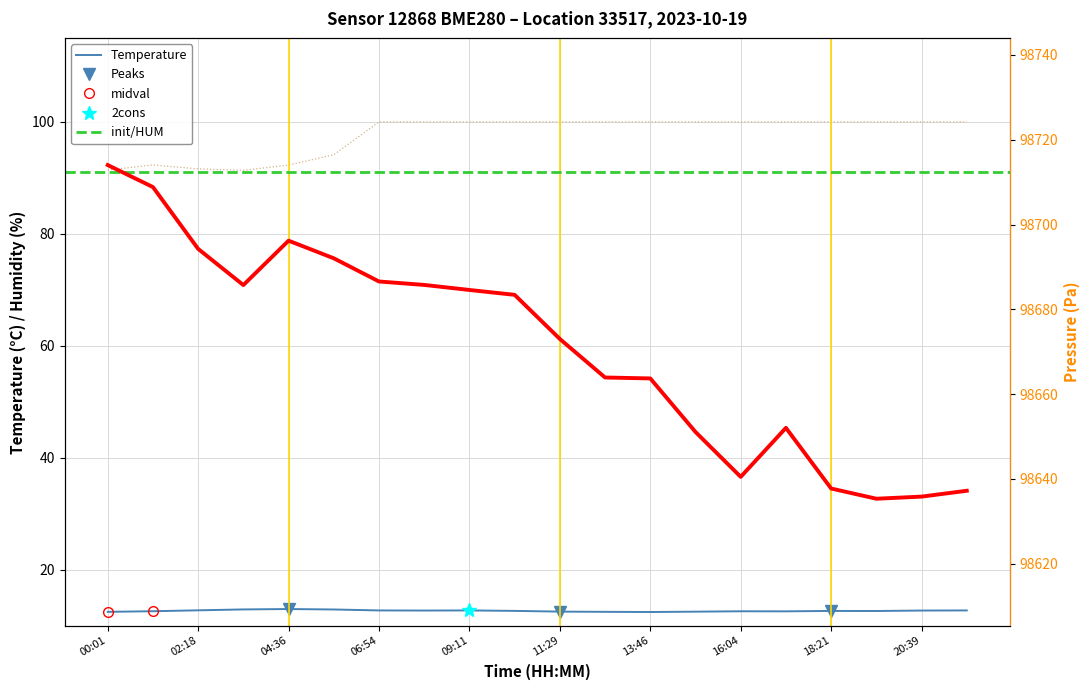

What is the label of the 15th point from the left?

16:04